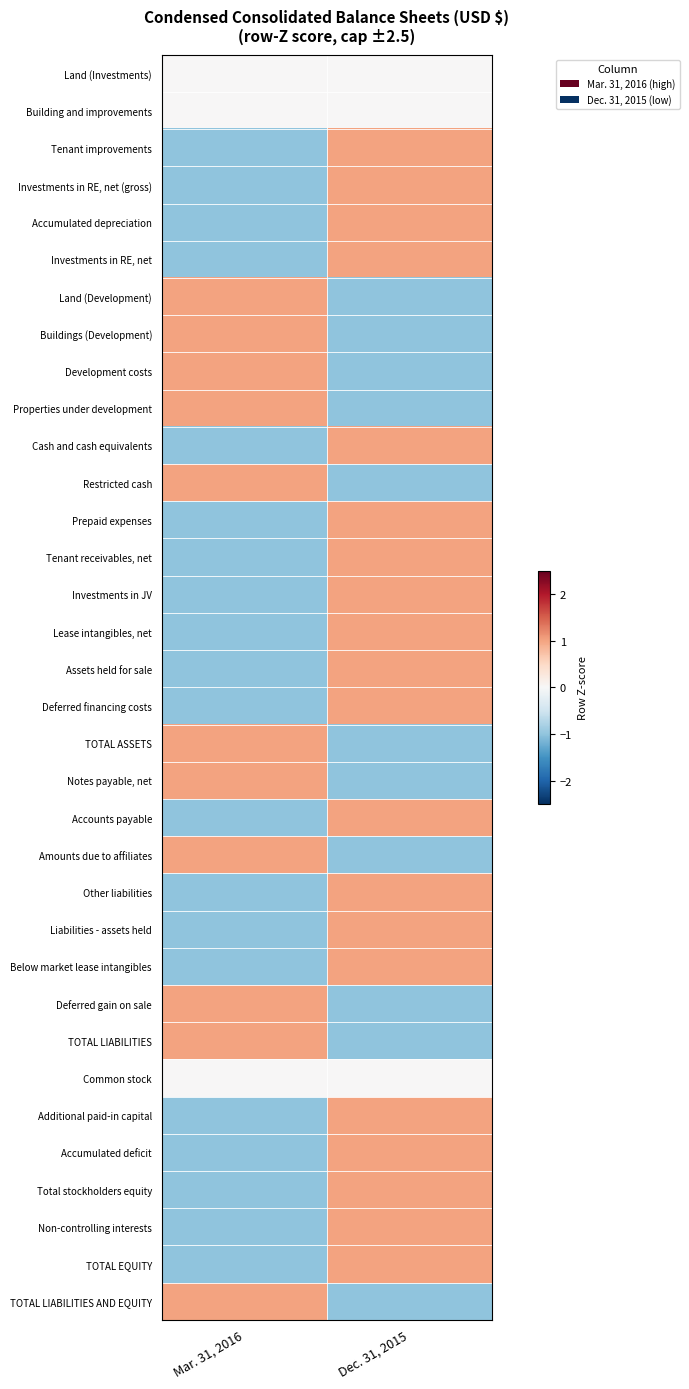

Which label corresponds to the largest value in the chart?

Dec. 31, 2015